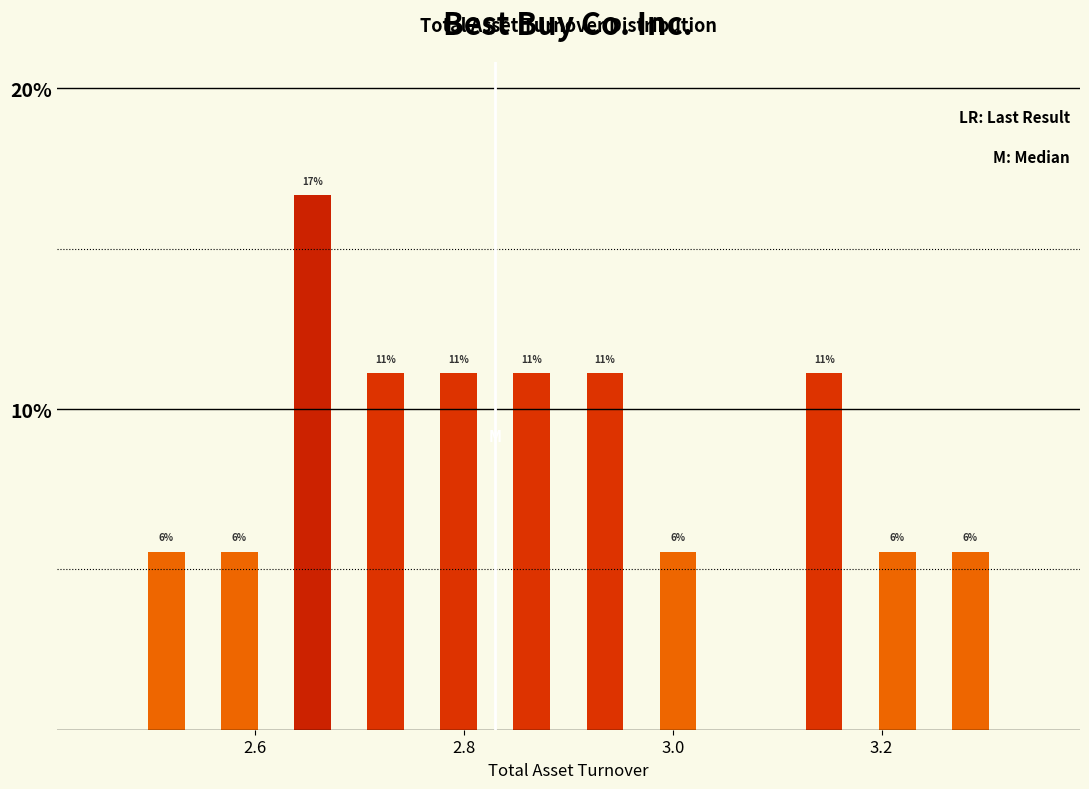

Read against the x-axis, roughly where is the centre of the tallest bar?

2.66